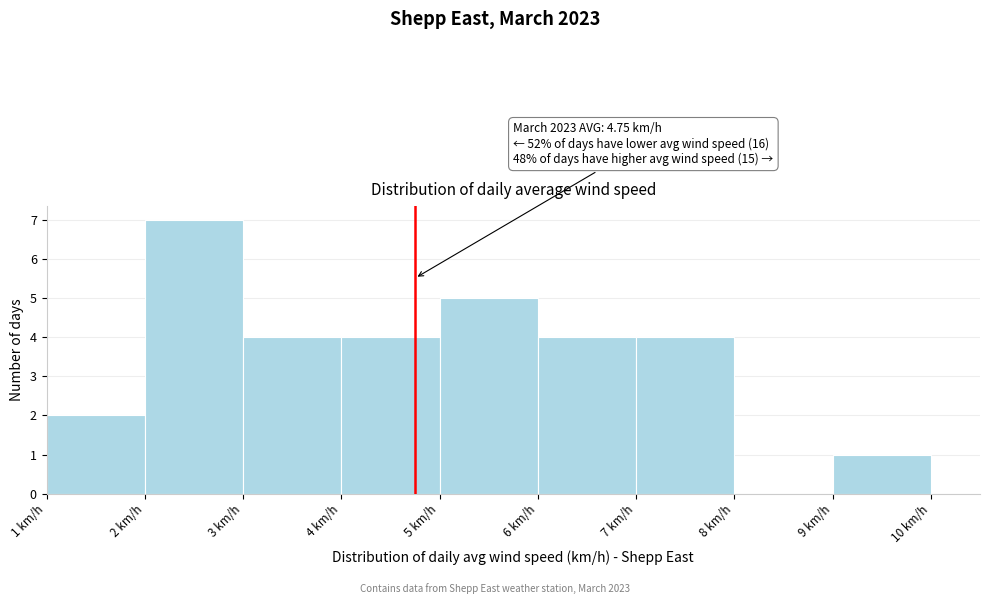

Which range on the x-axis has the tallest bar?

2 to 3